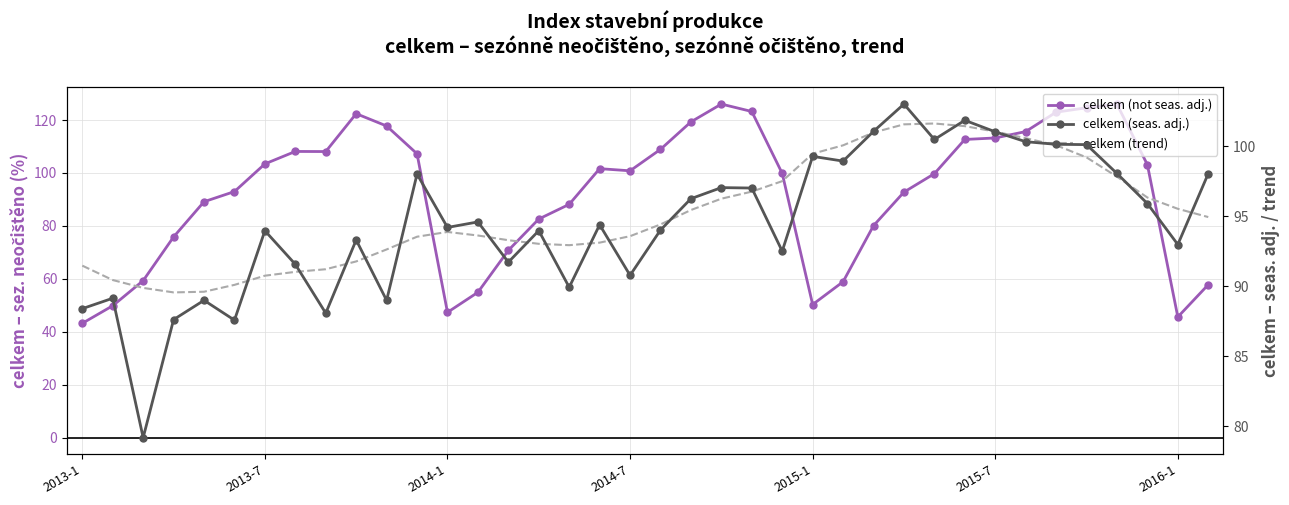

What position from the left is 34?

35